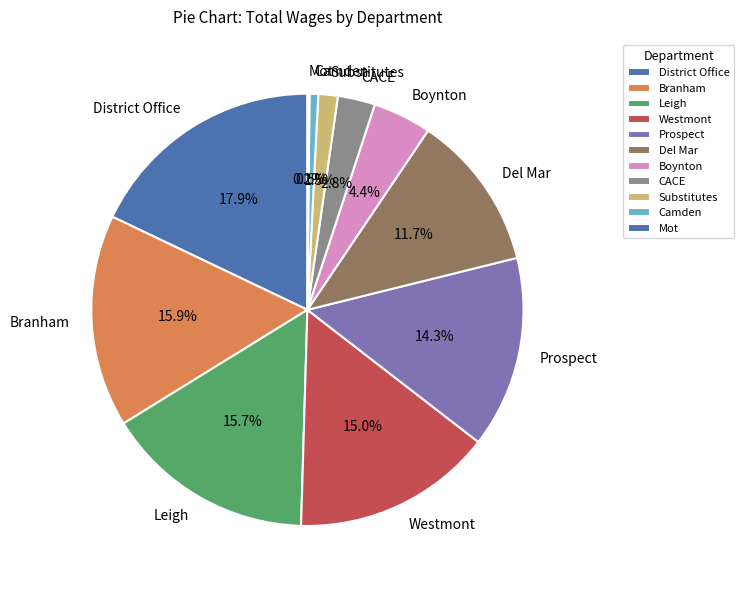

Between Camden and Boynton, which is larger?

Boynton